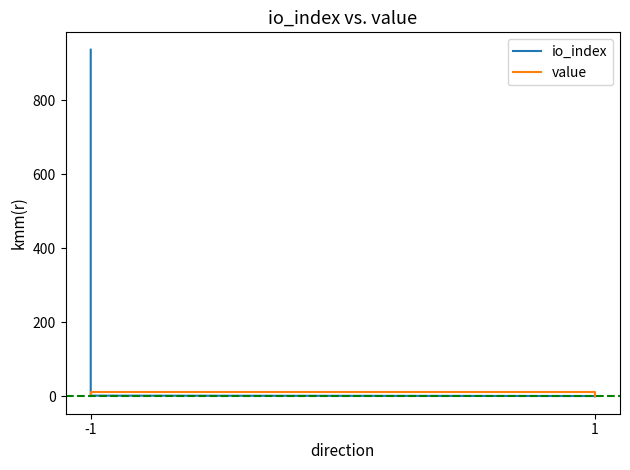

Reading left to right, transcribe all the data shown in this chart.

io_index: 937.0	2.0	1.0	0.0
value: 0.0	10.7	10.7	0.0